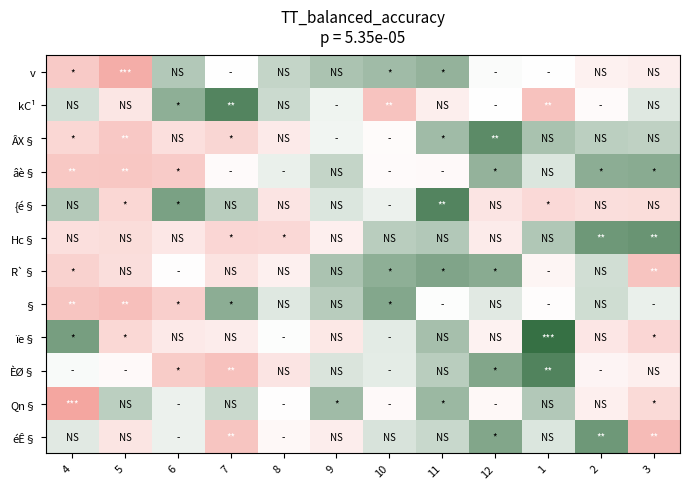

What is the spread (max minus min) of values at 4?

4.1